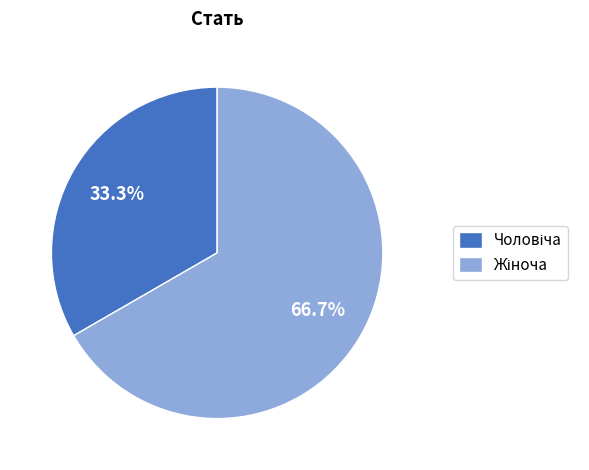

To the nearest percent, what is the difference between the Жіноча and Чоловіча slice percentages?

33%